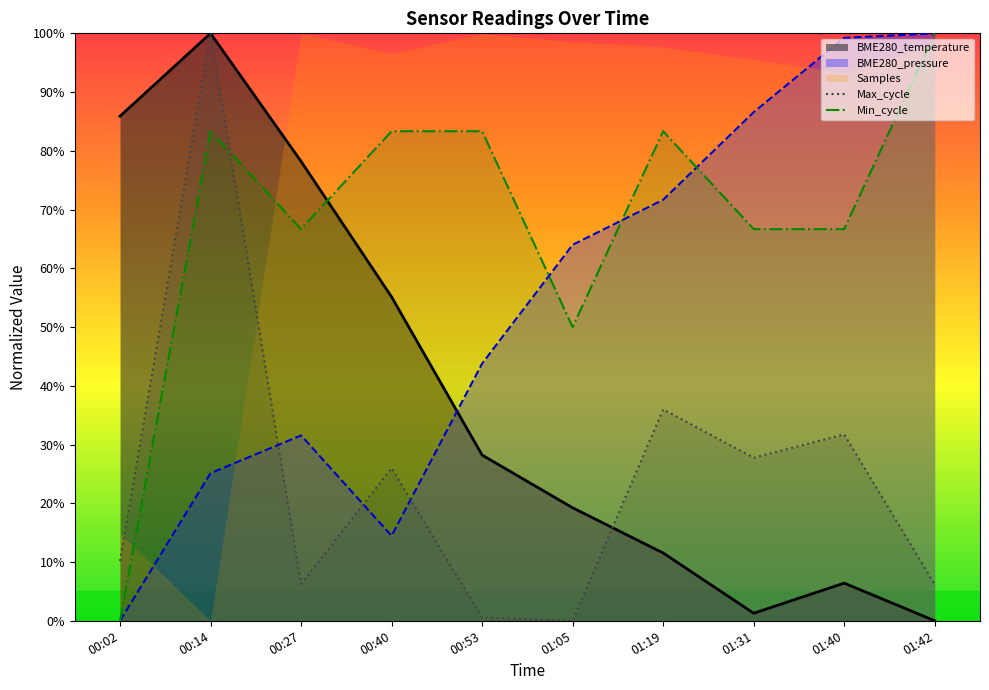

How many values in BME280_pressure are above zero?

9